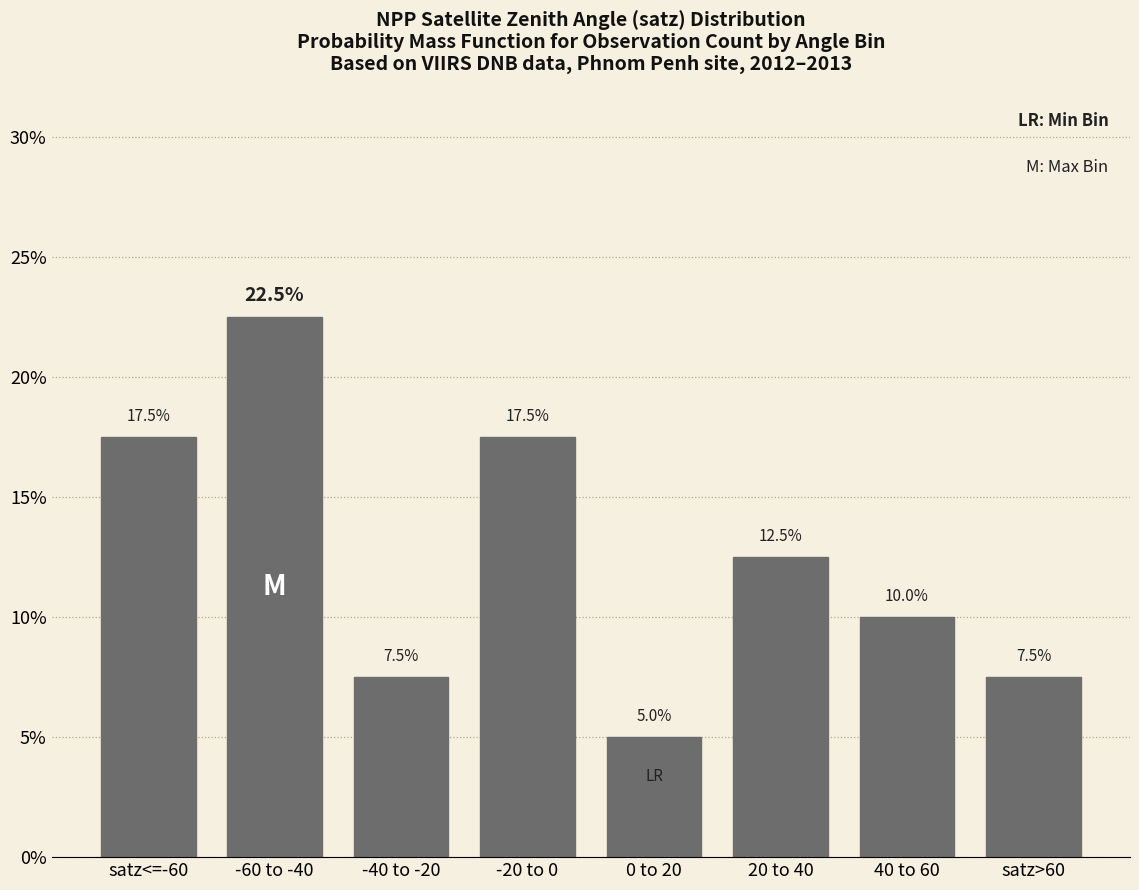

At which category does the chart reach its minimum across all series?

0 to 20